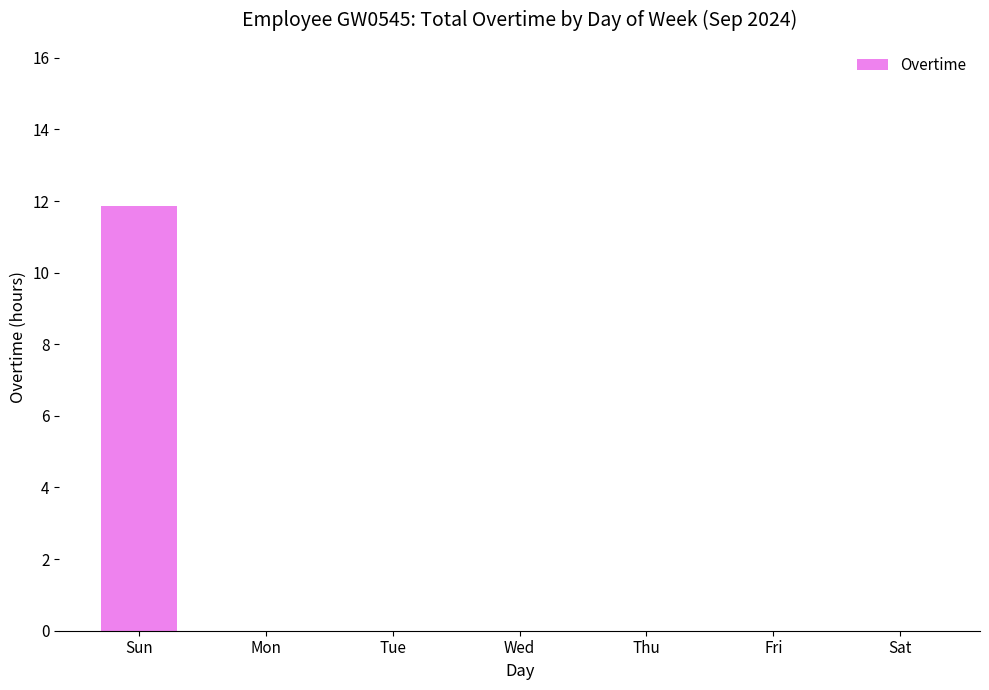

True or false: the data shows 6.4 at Tue.

False